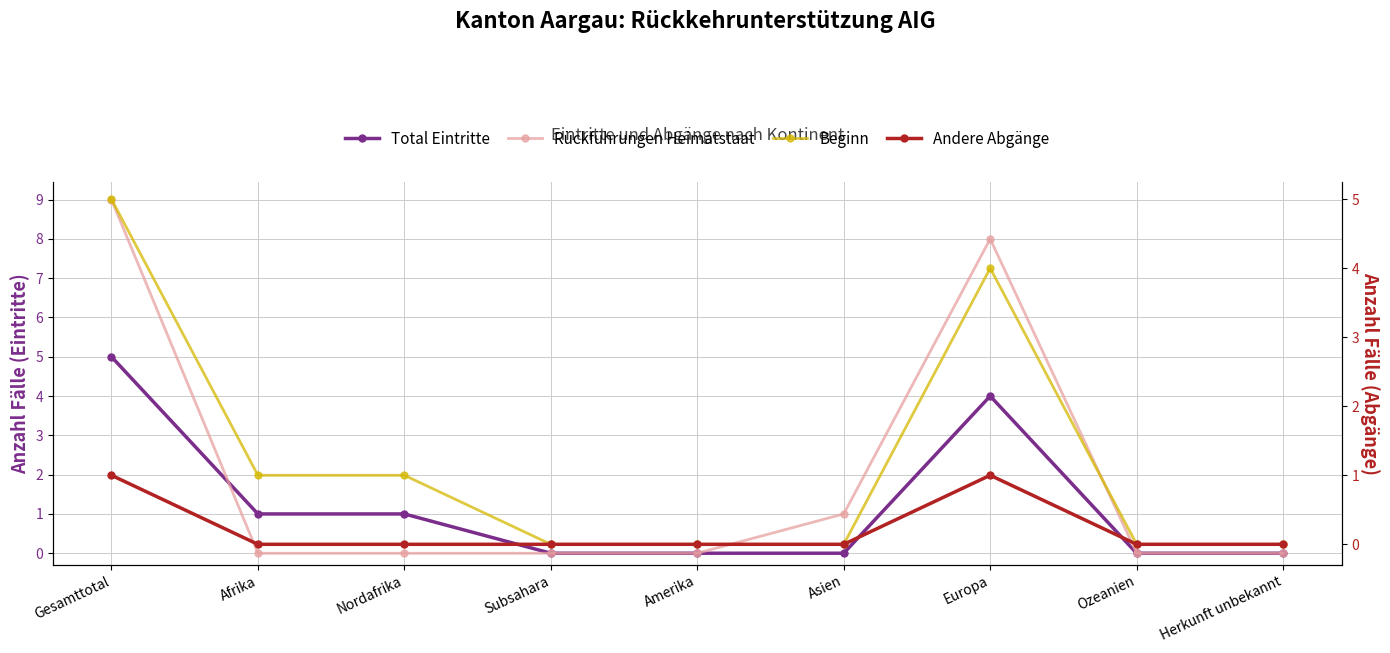

Where is the first local maximum for Total Eintritte?

Europa